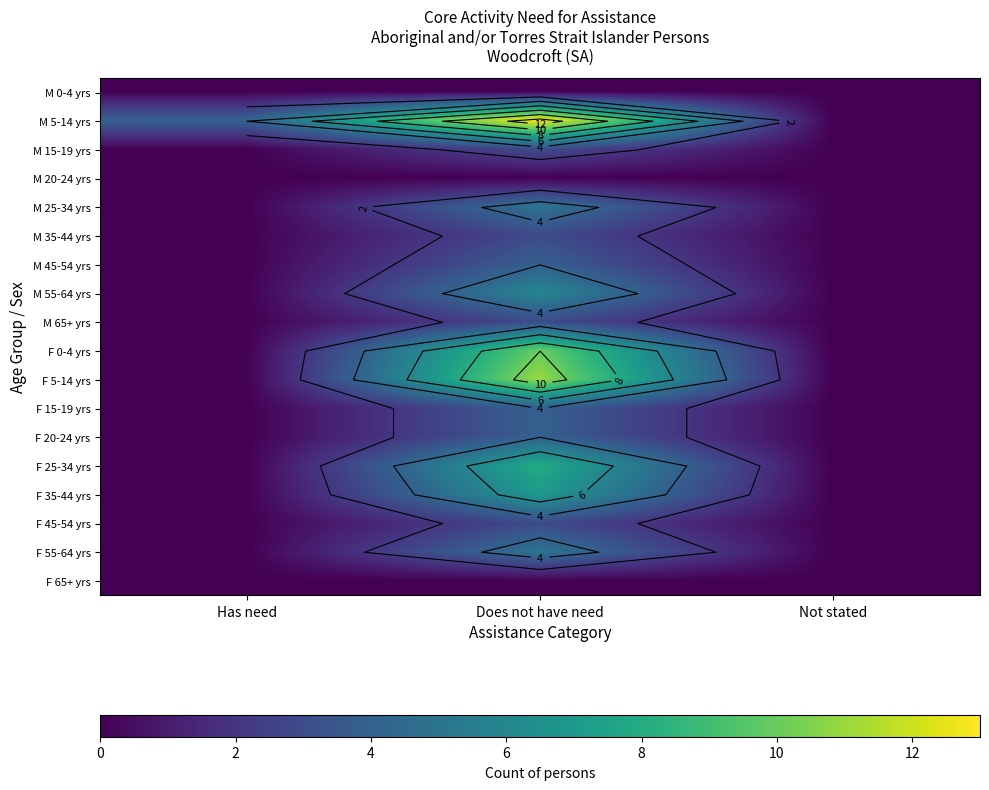

What is the difference between the F 20-24 yrs values at Has need and Does not have need?

4